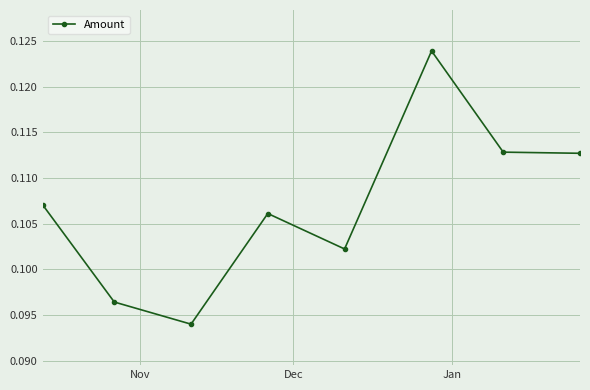

What is the sum of all values?

0.9